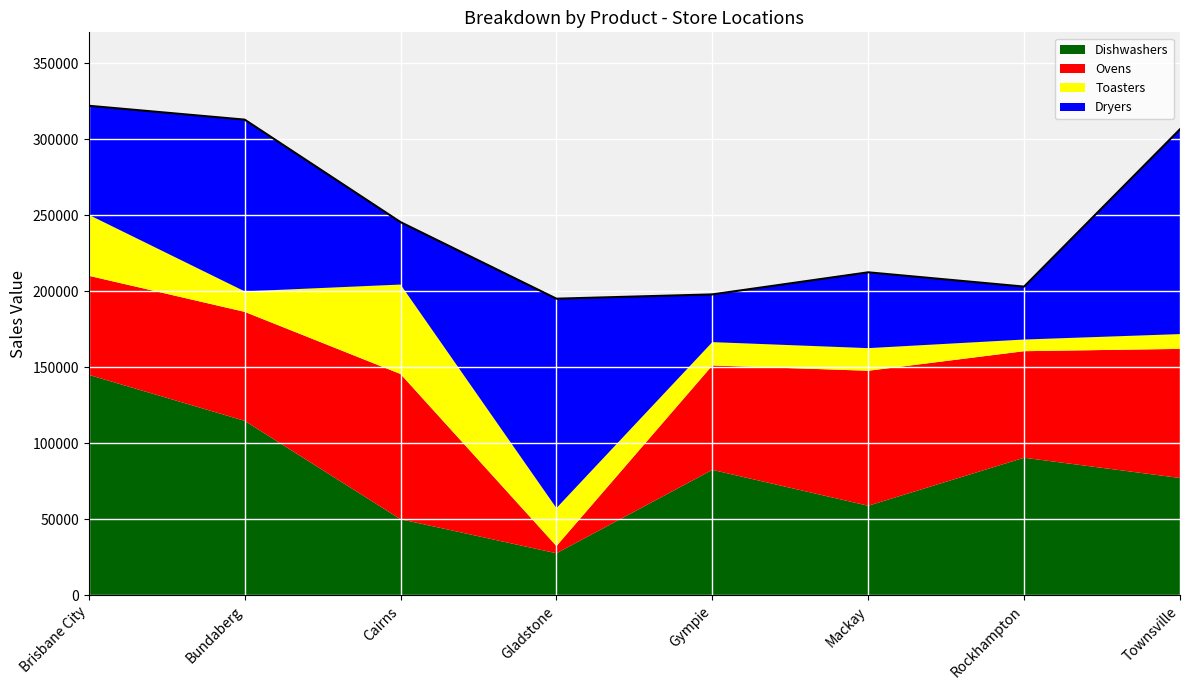

Count the number of categories in the chart.

8